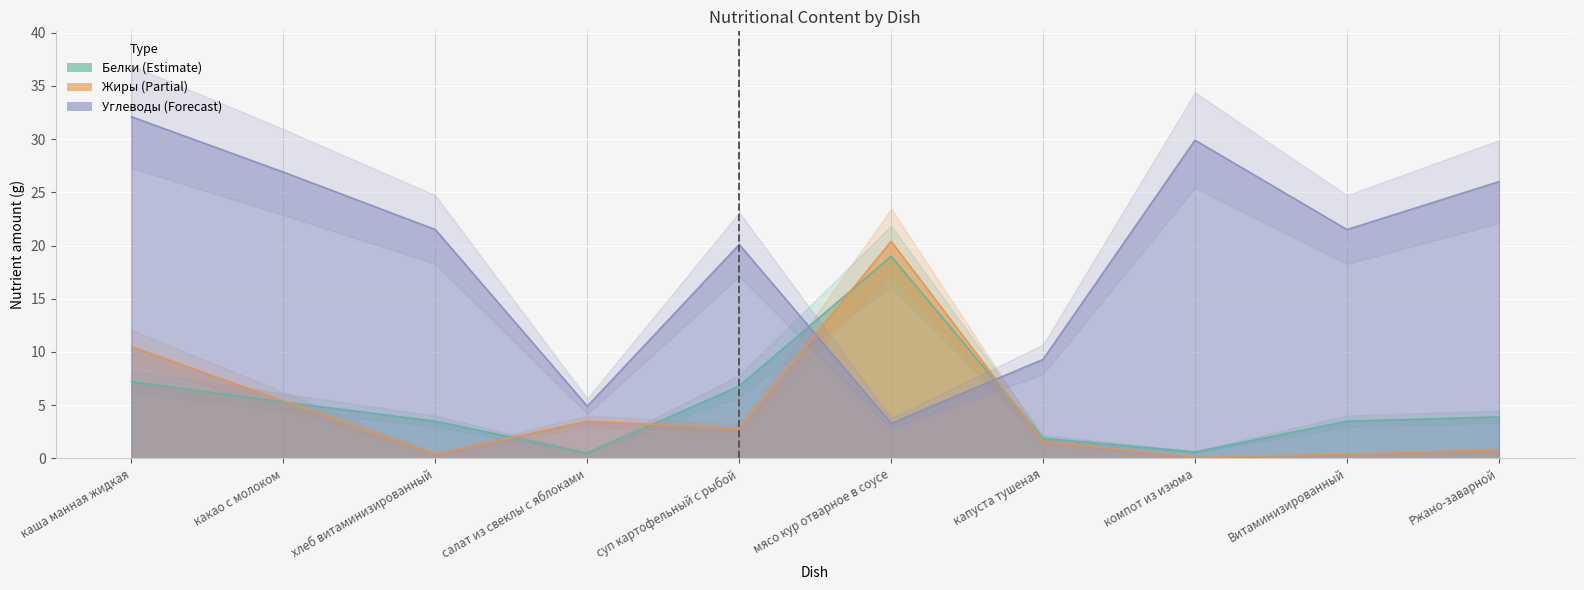

Rank the series by their maximum value, from highest to lowest.

Углеводы, Жиры, Белки